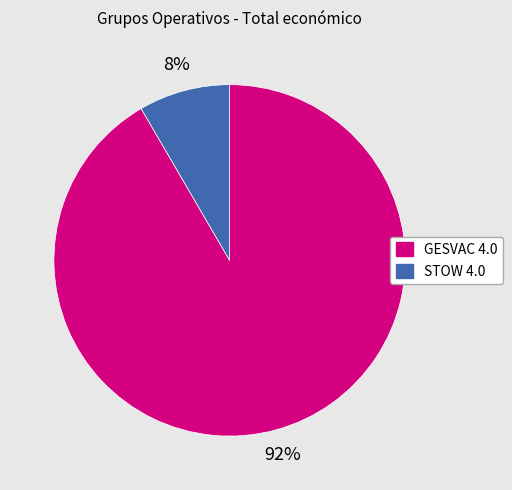

Between STOW 4.0 and GESVAC 4.0, which is larger?

GESVAC 4.0